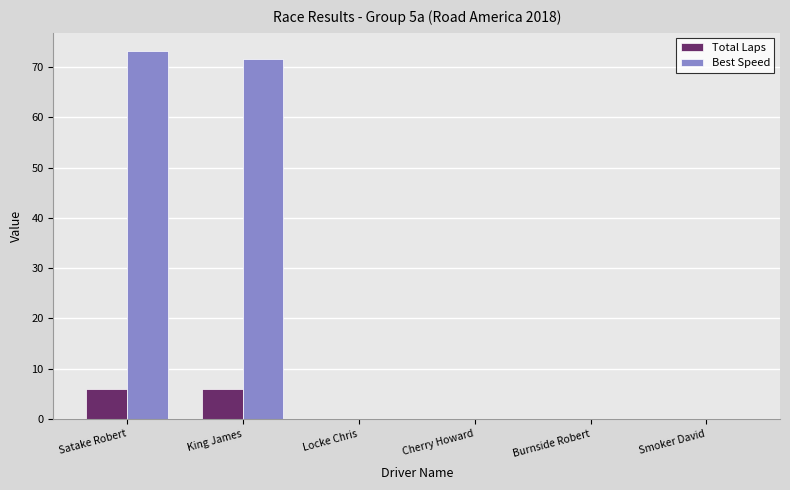

Between King James and Cherry Howard, which series saw the biggest shift?

Best Speed